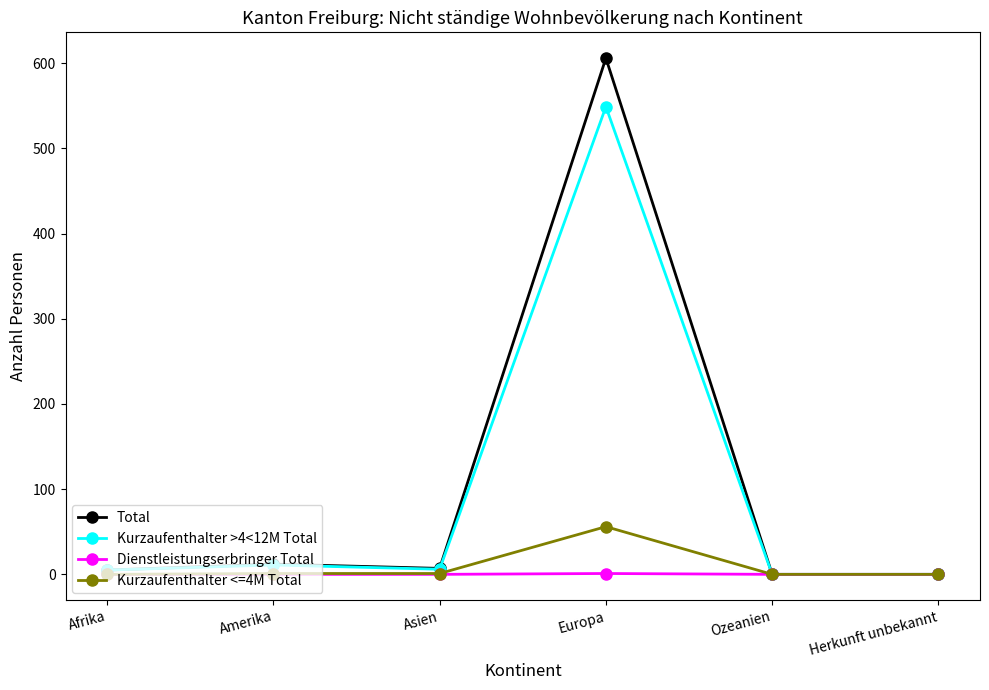

At which category is the sum across all series the highest?

Europa